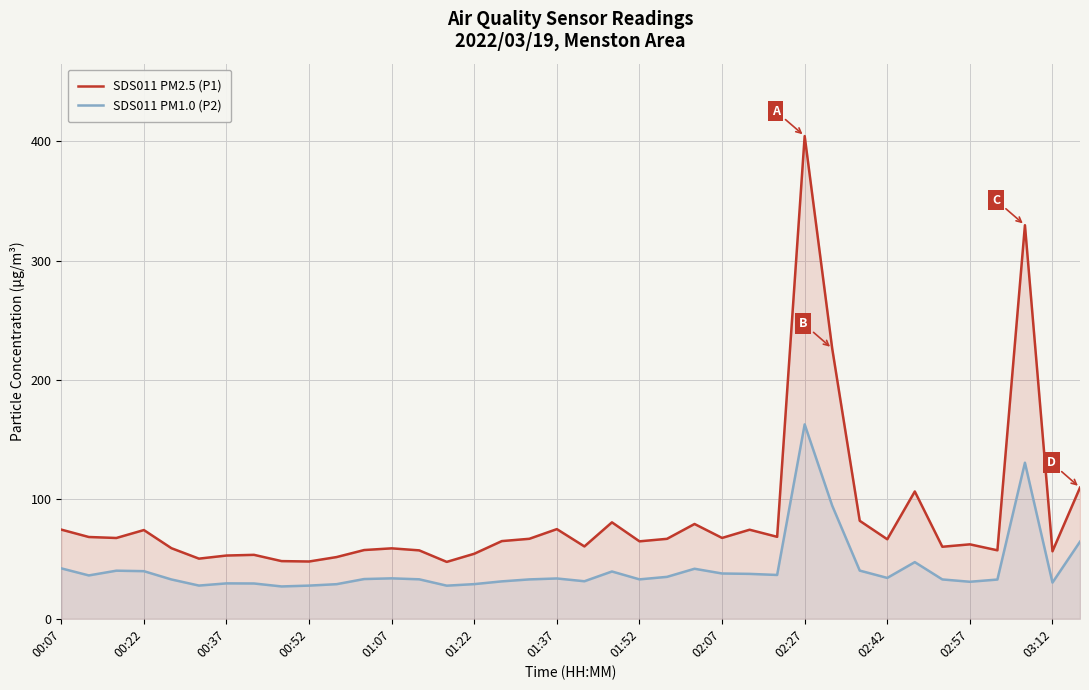

Which series has the largest total across all categories?

SDS011 PM2.5 (P1)